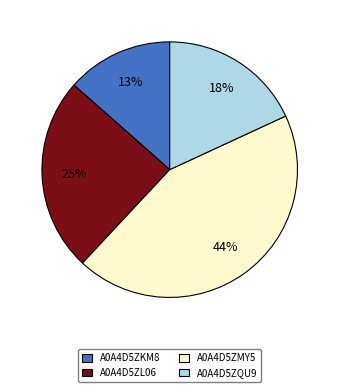

What percentage is the A0A4D5ZKM8 slice, to the nearest percent?

13%